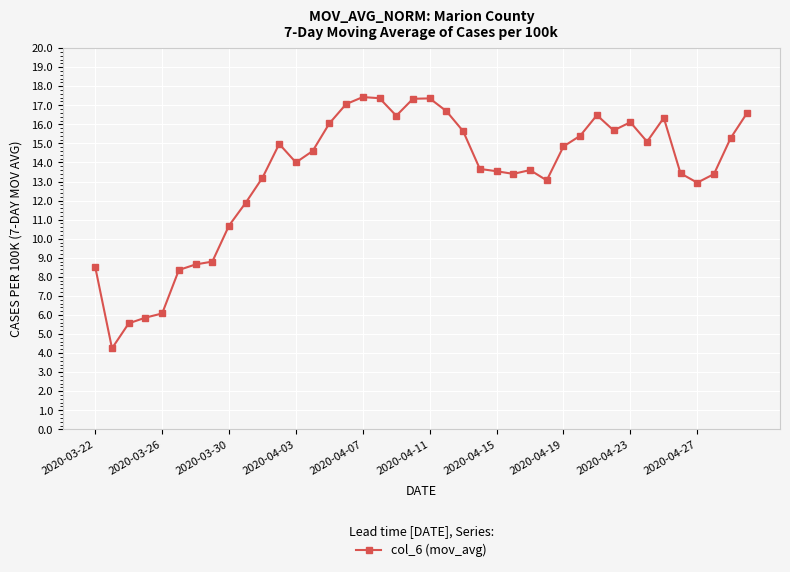

What is the maximum value shown in the chart?

17.4